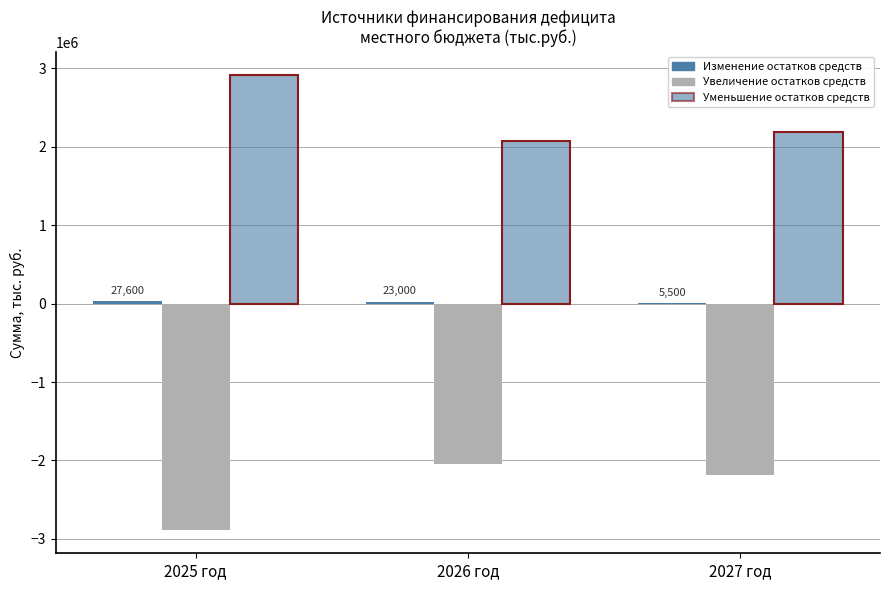

What is the average value of the Изменение остатков series?

18700.0